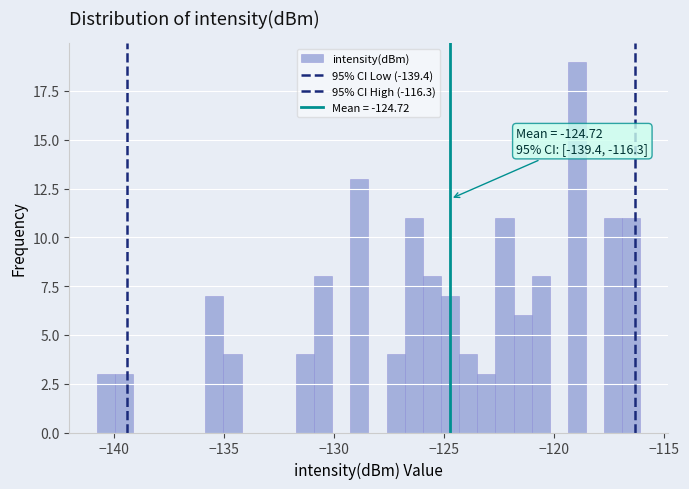

Read against the x-axis, roughly where is the centre of the tallest bar?

-119.0